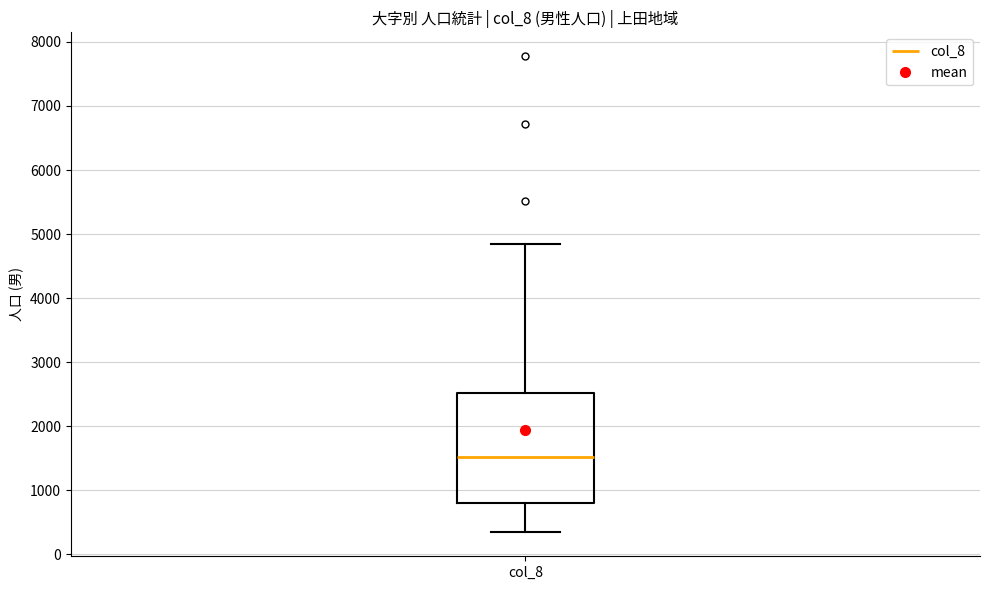

Where is the lower edge of the box for col_8 on the y-axis? The values are not printed on the chart, so give them approximately, as read against the axis.

800